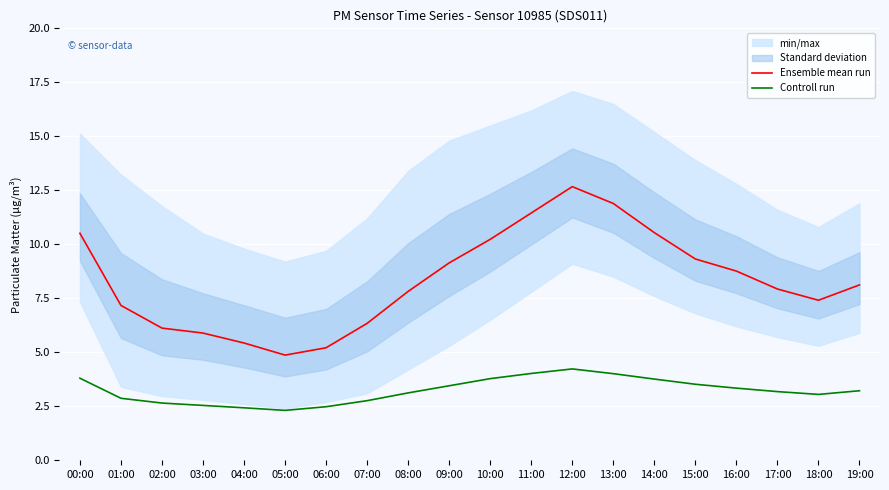

In Ensemble mean run, how many points are higher than both neighbors (excluding endpoints)?

1